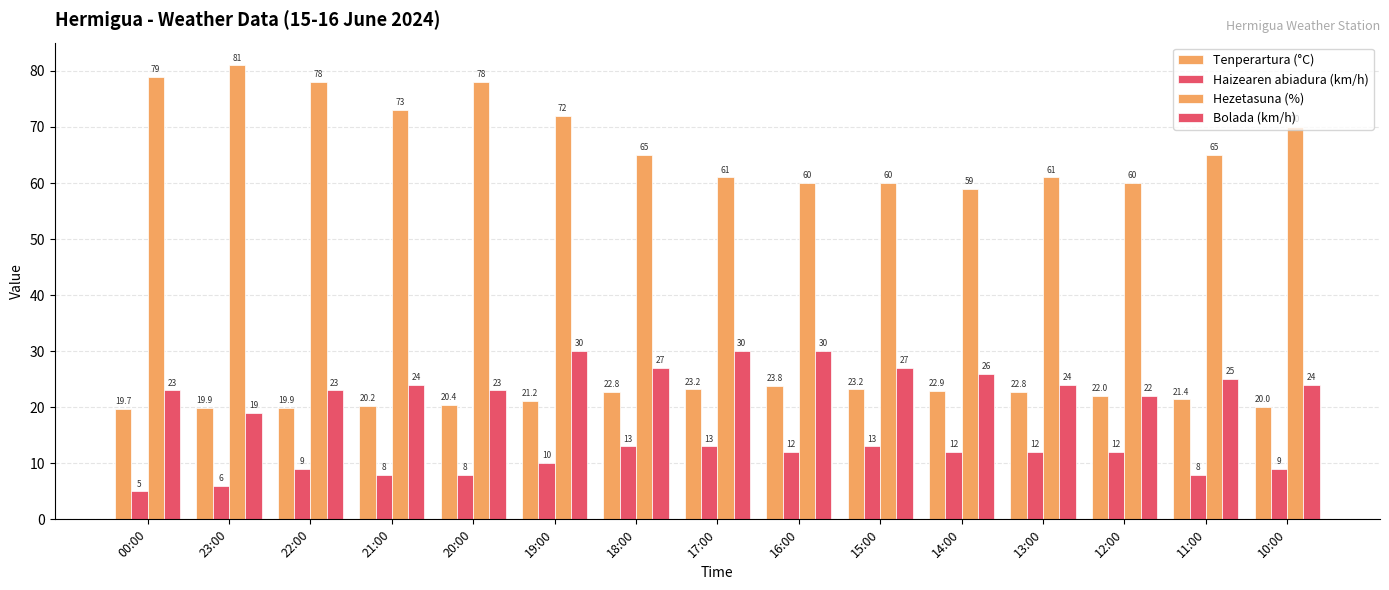

Does the chart contain stacked bars?

No